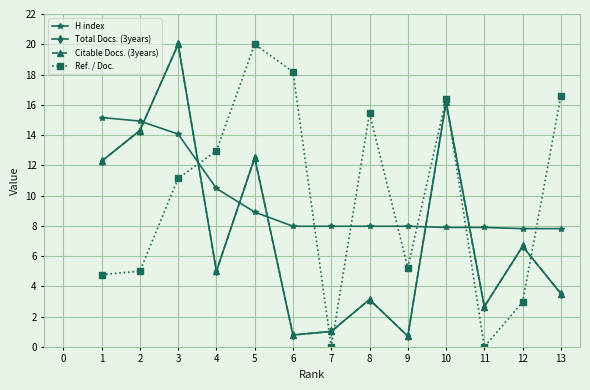

What is the maximum value for Citable Docs. (3years)?

20.0